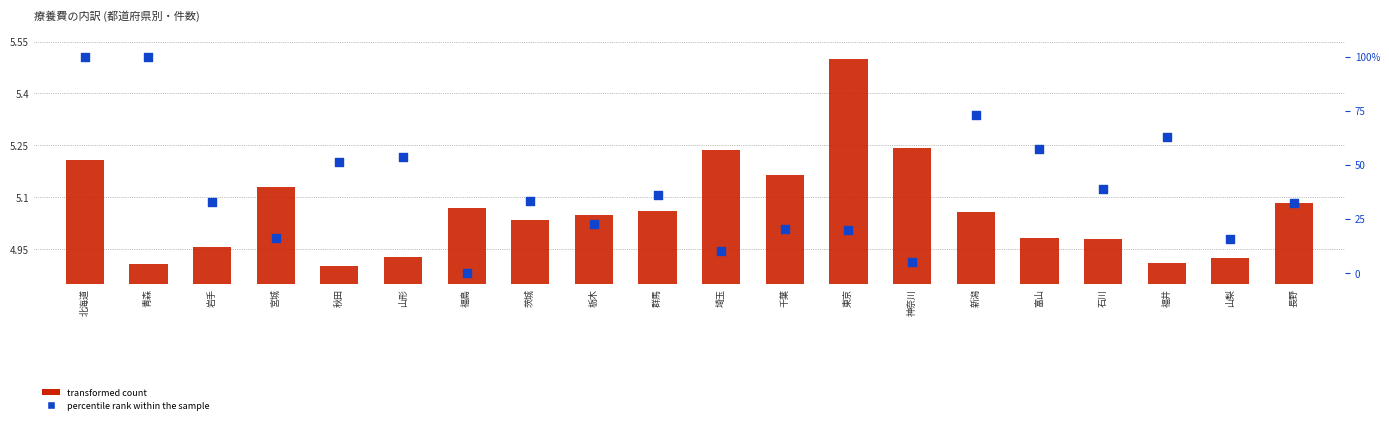

At how many categories does at least one series exceed 86?

2